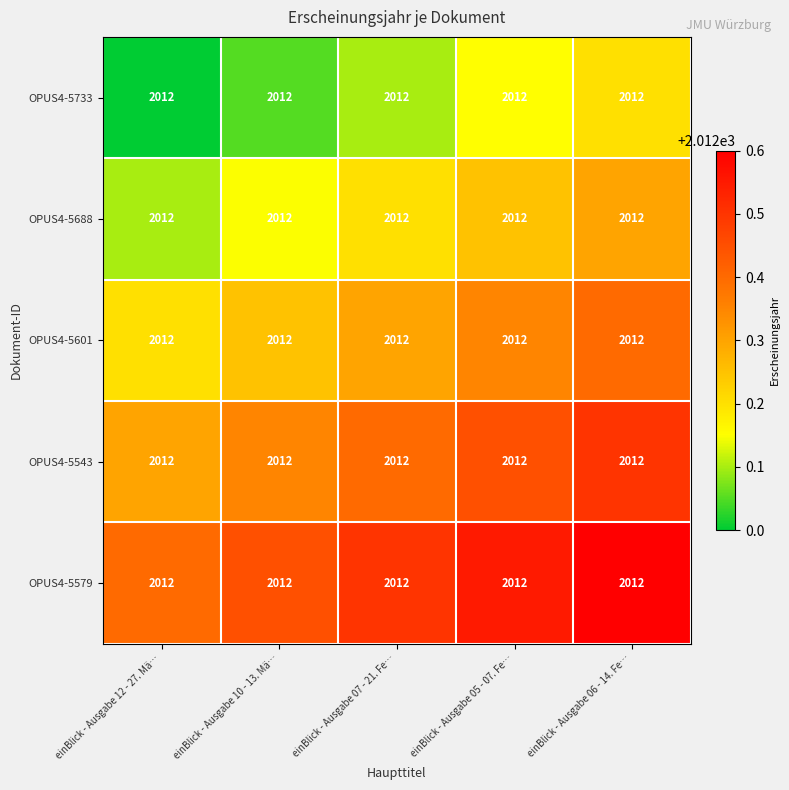

At which category is the sum across all series the highest?

einBlick - Ausgabe 06 - 14. Fe…